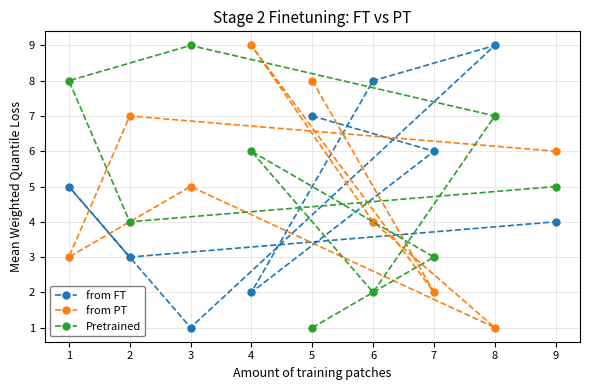

How many values in the Pretrained series are below 5?

4